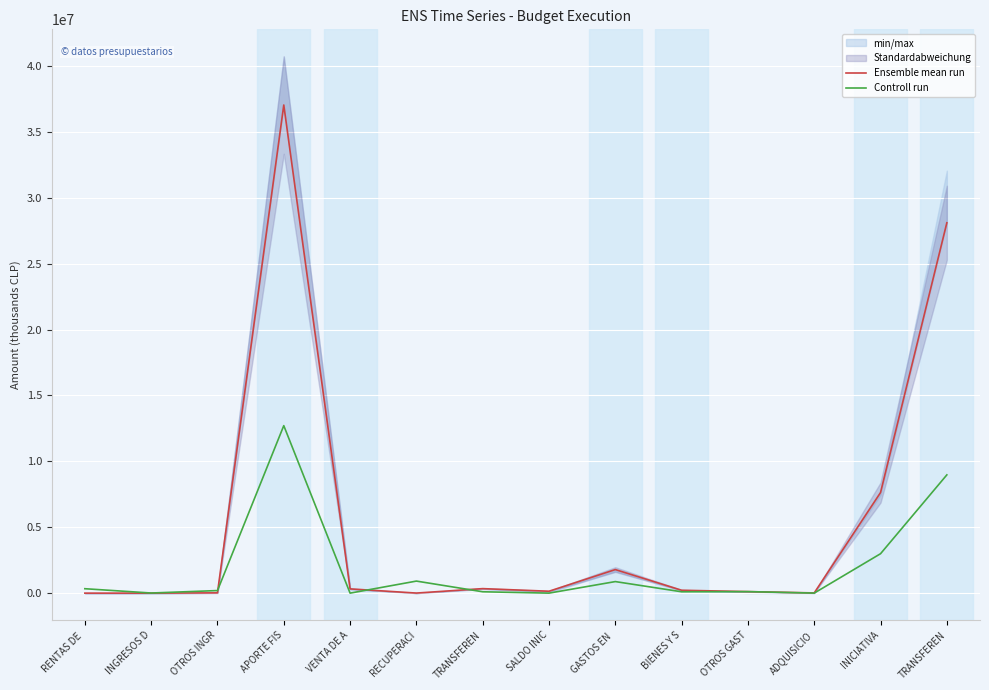

What is the difference between the maximum and minimum values in the Controll run series?

12711610